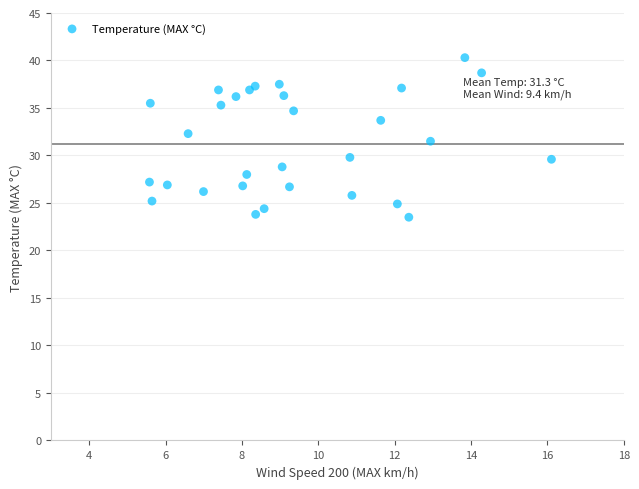

What Y value in the scatter plot is closest to 31?

31.5